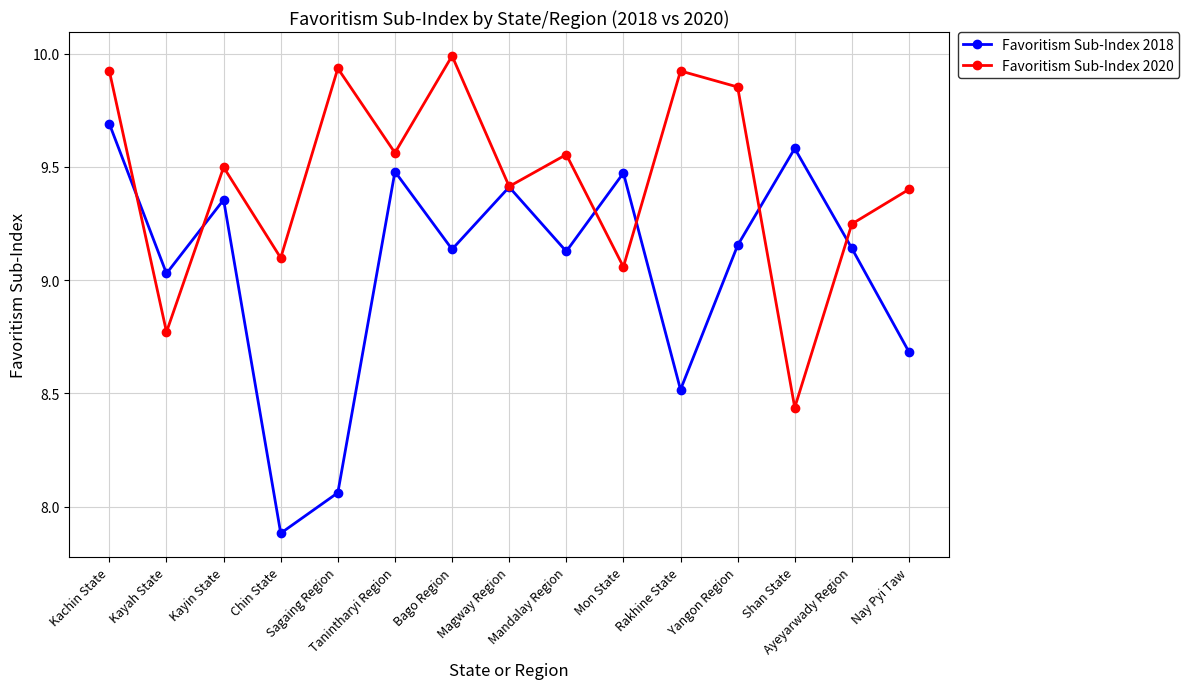

What is the sum of the Favoritism Sub-Index 2018 values at Ayeyarwady Region and Tanintharyi Region?

18.6